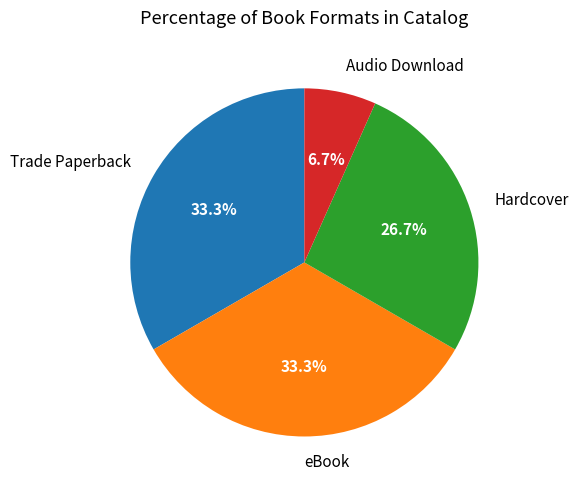

Count the number of slices in the pie.

4